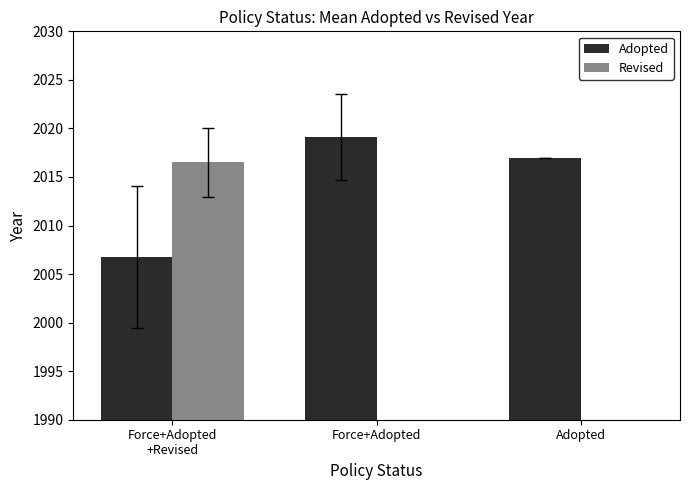

How many groups of bars are there?

3